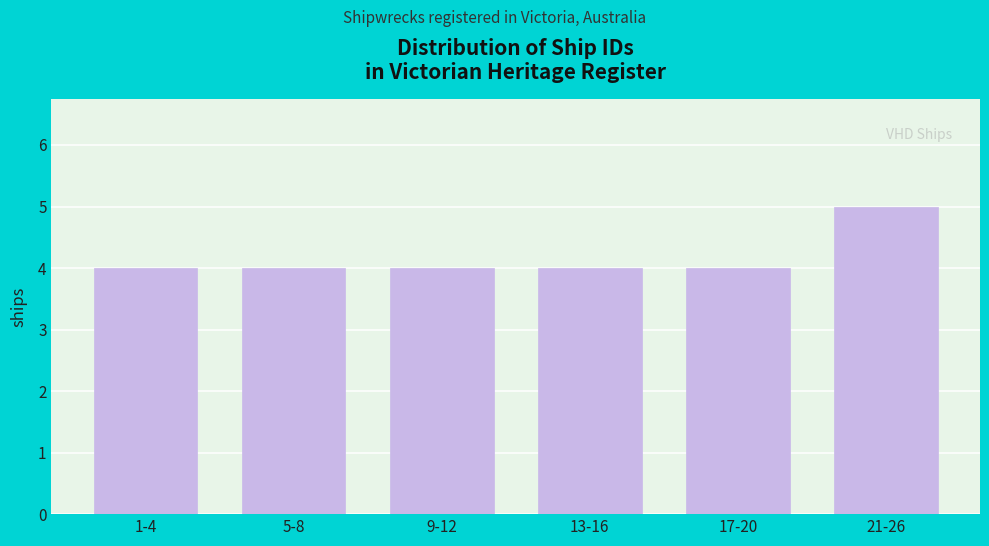

Reading left to right, transcribe all the data shown in this chart.

4	4	4	4	4	5